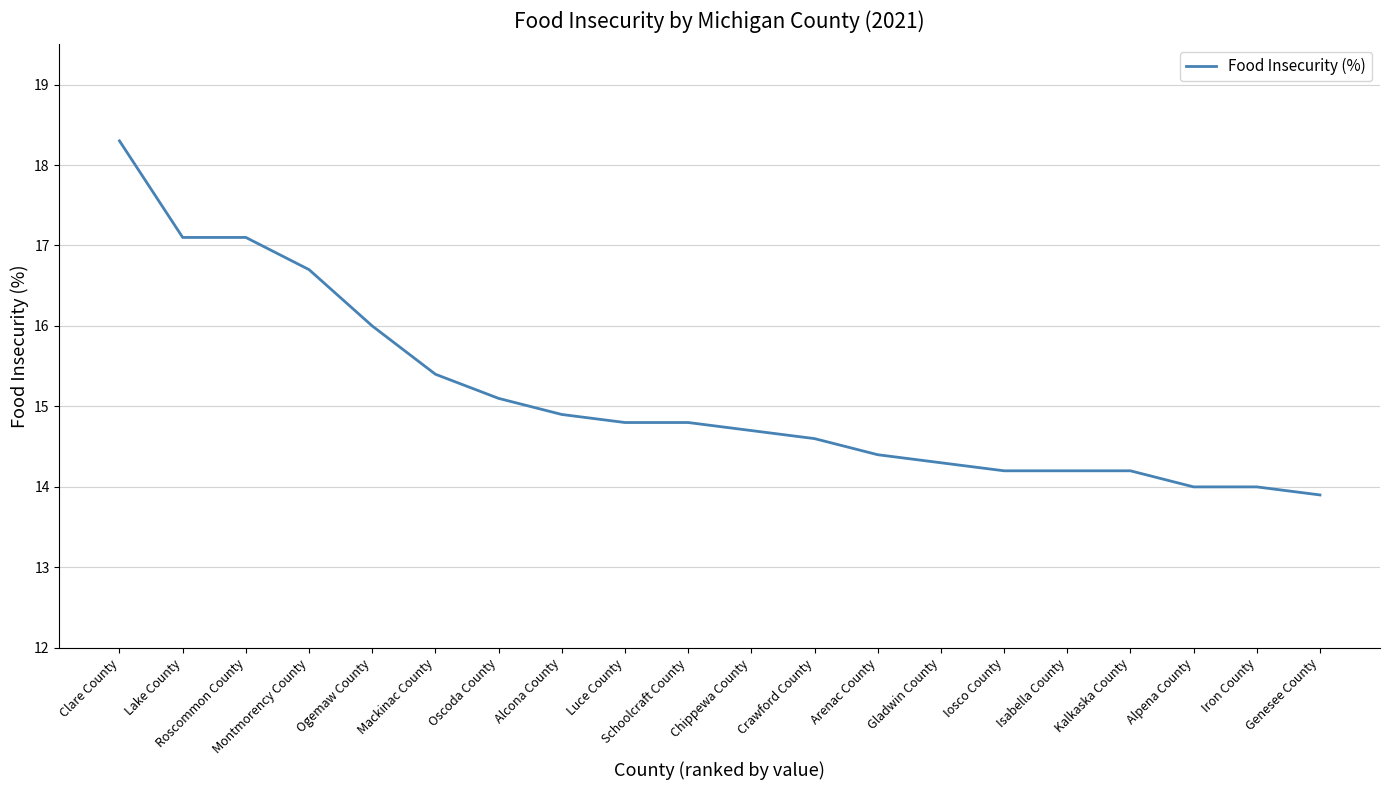

The value at Lake County is 29.7. True or false?

False